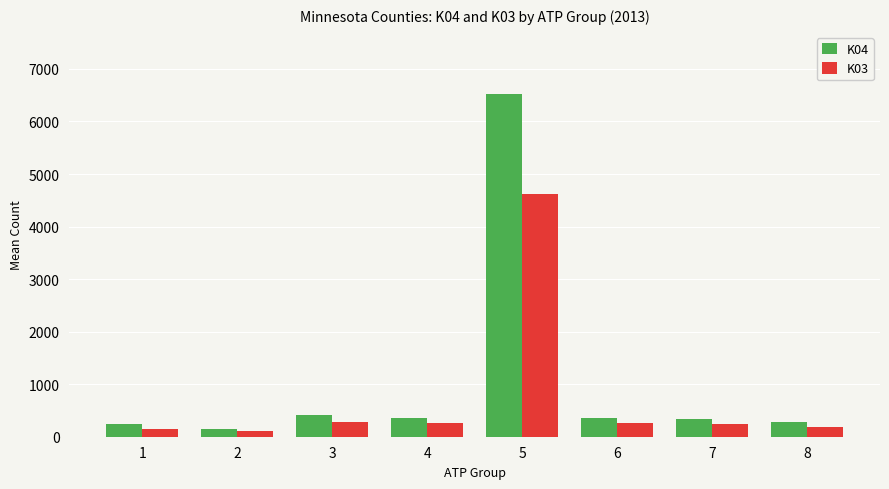

Which series has the widest spread of values?

K04